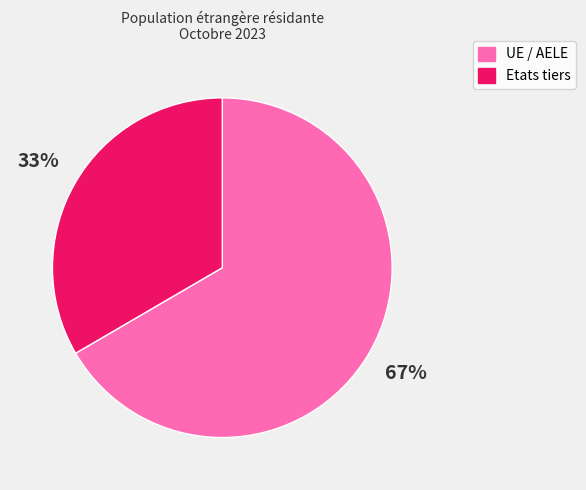

True or false: UE / AELE accounts for 67% of the total.

True